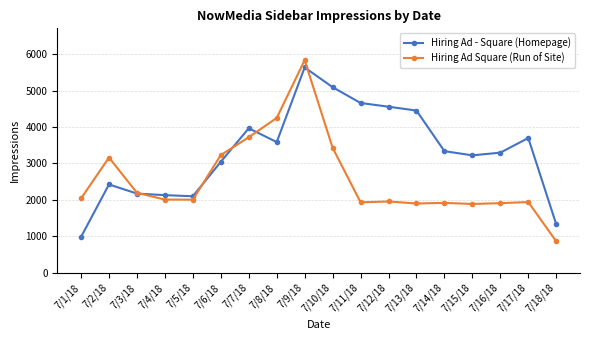

Is the value of Hiring Ad Square (Run of Site) at 7/14/18 greater than the value of Hiring Ad - Square (Homepage) at 7/13/18?

No